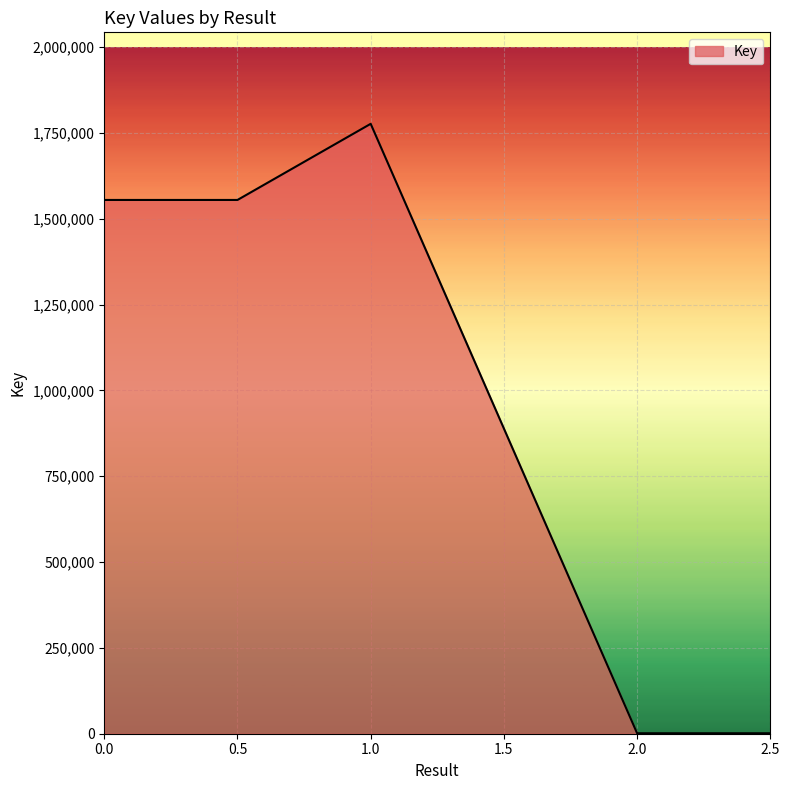

Is it true that the value at 0.5 is 1554698?

True